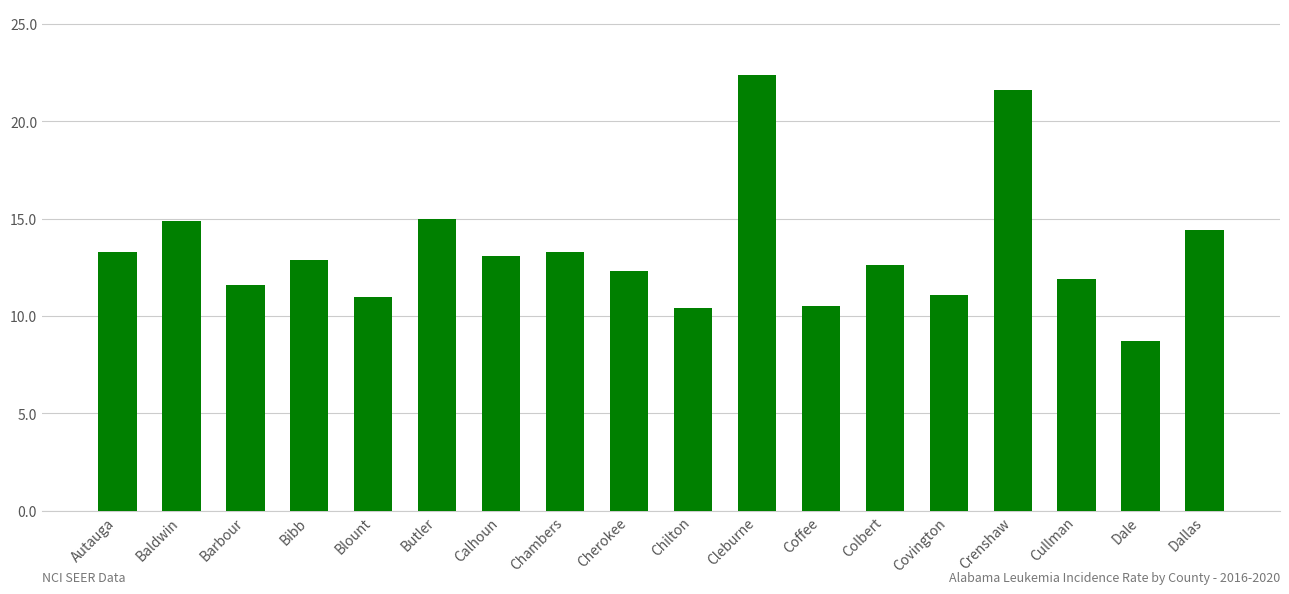

True or false: the data shows 11.6 at Barbour.

True